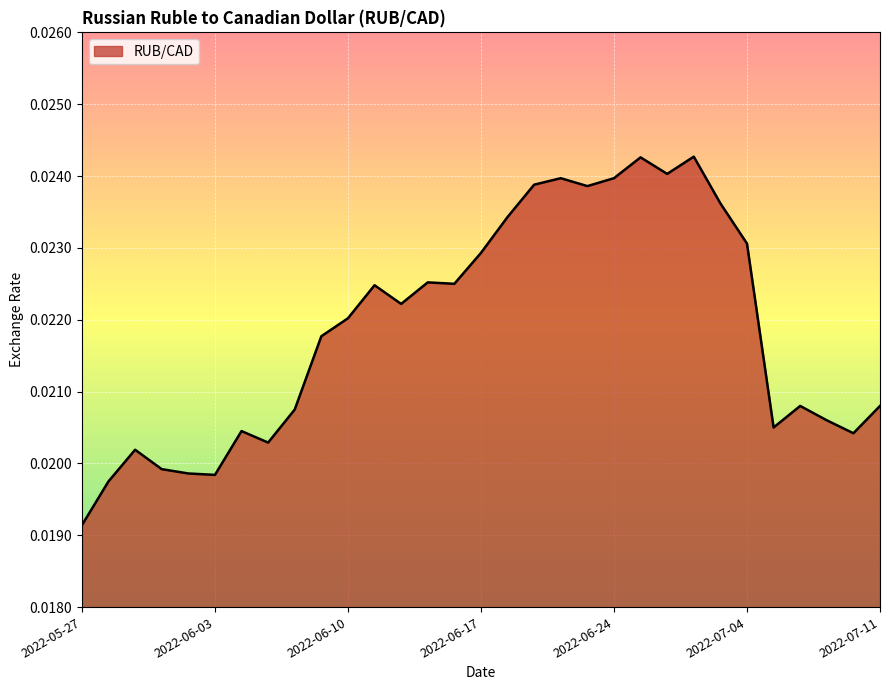

How many lines are shown in the chart?

1